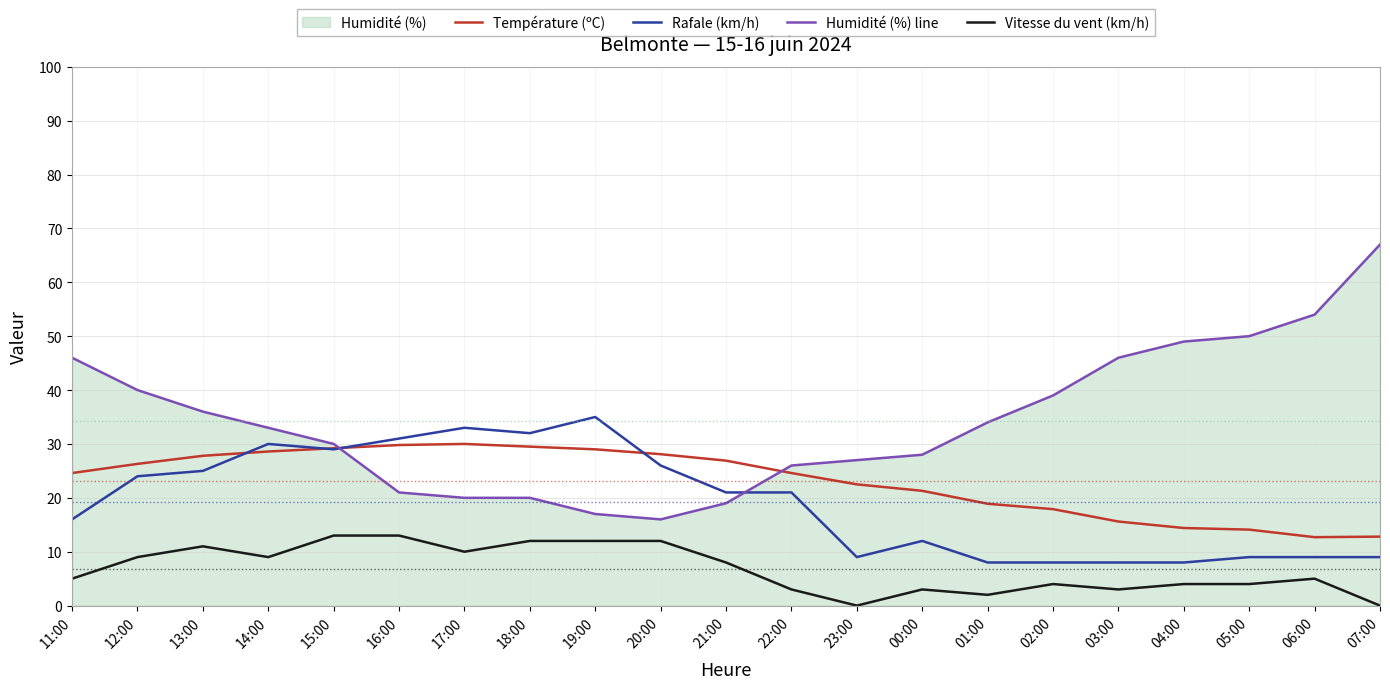

Rank the series at 14:00 from highest to lowest value.

Humidité (%) line, Rafale (km/h), Température (ºC), Vitesse du vent (km/h)